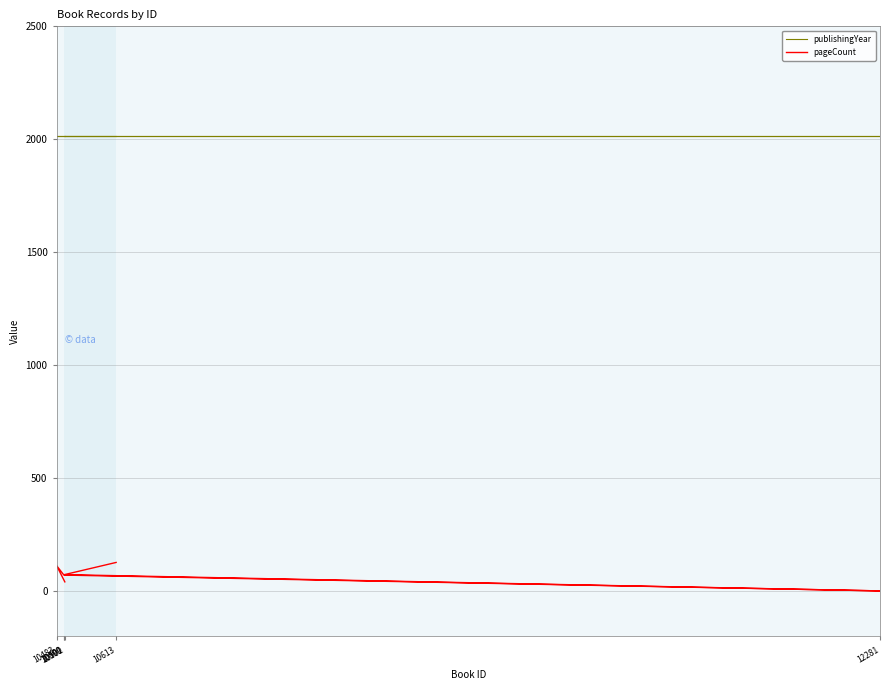

Which category has the lowest value in the pageCount series?

12281